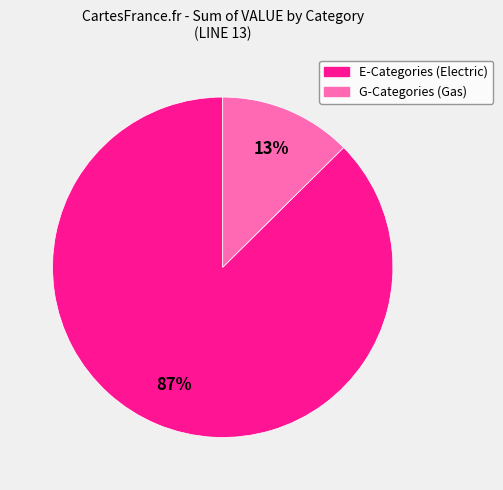

Does any single category account for the majority?

Yes